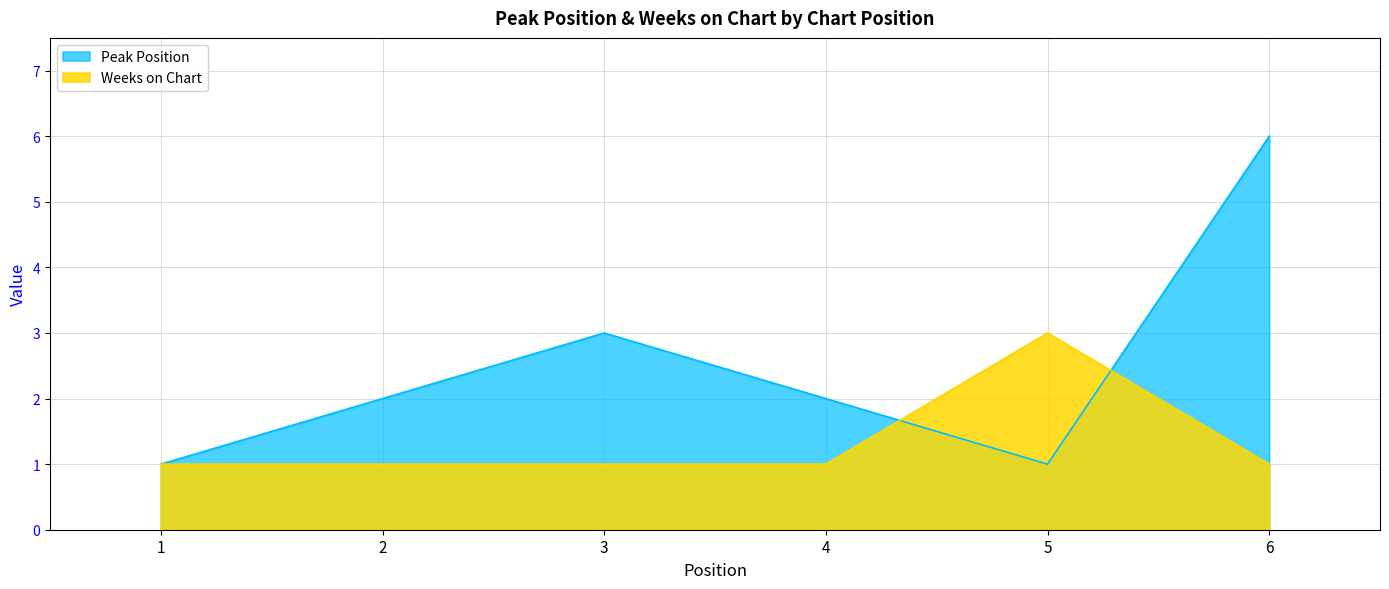

Which series has the widest spread of values?

Peak Position